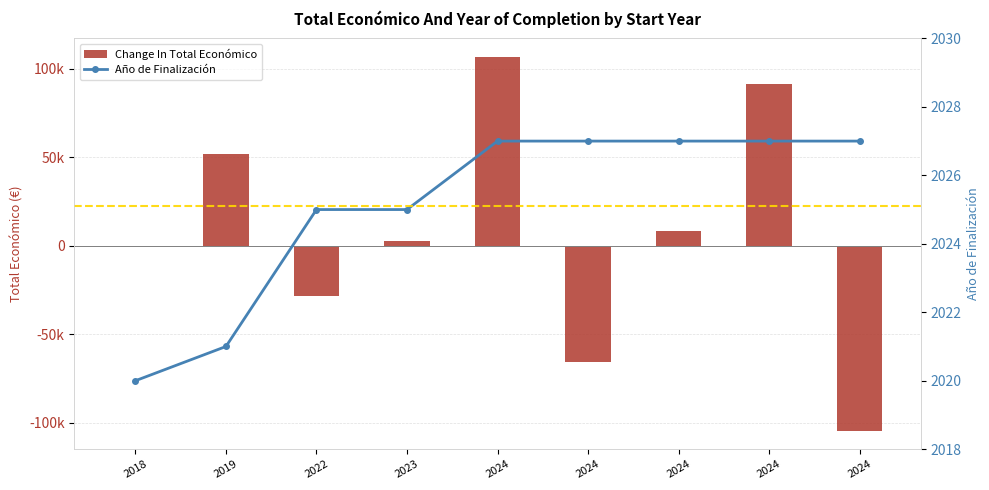

What are all the series names shown in the legend?

Change In Total Económico, Año de Finalización